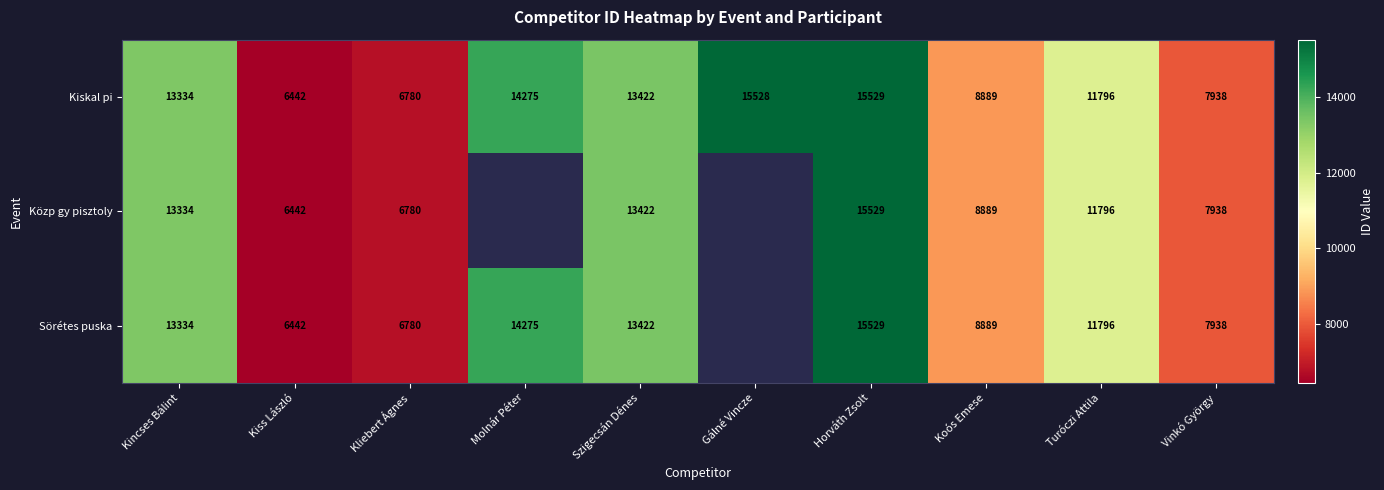

Where is Kiskal pi nearest to the value 10985?

Turóczi Attila